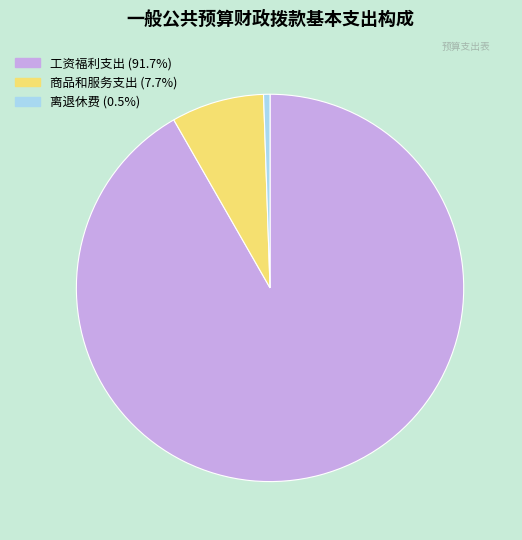

Combined, do 商品和服务支出 (7.7%) and 离退休费 (0.5%) account for over 50%?

No